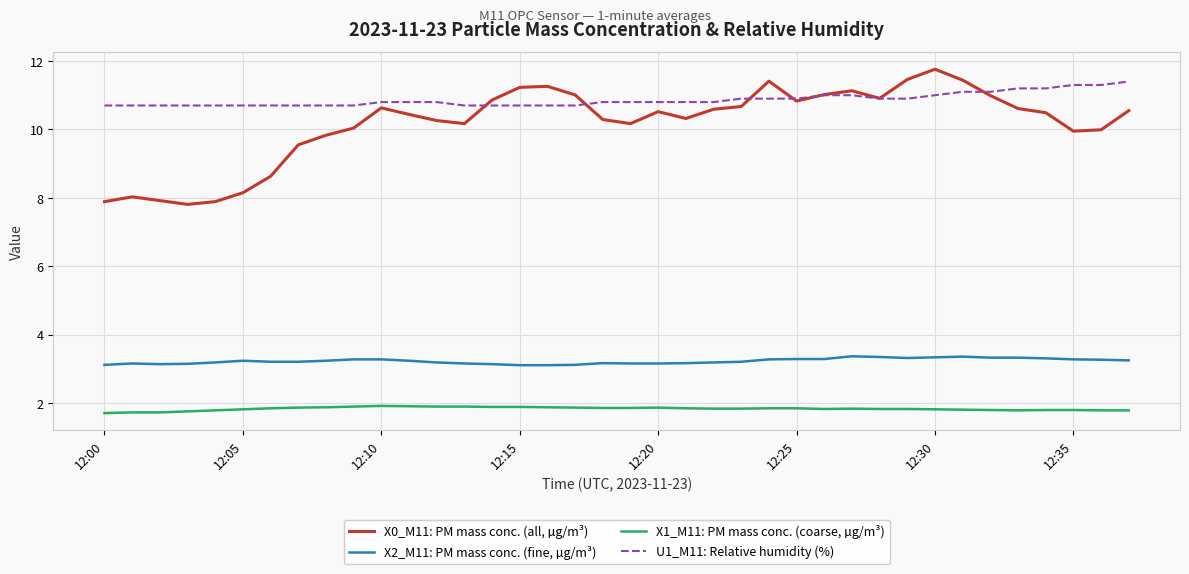

Rank the series by their maximum value, from lowest to highest.

X1_M11: PM mass conc. (coarse, µg/m³), X2_M11: PM mass conc. (fine, µg/m³), U1_M11: Relative humidity (%), X0_M11: PM mass conc. (all, µg/m³)